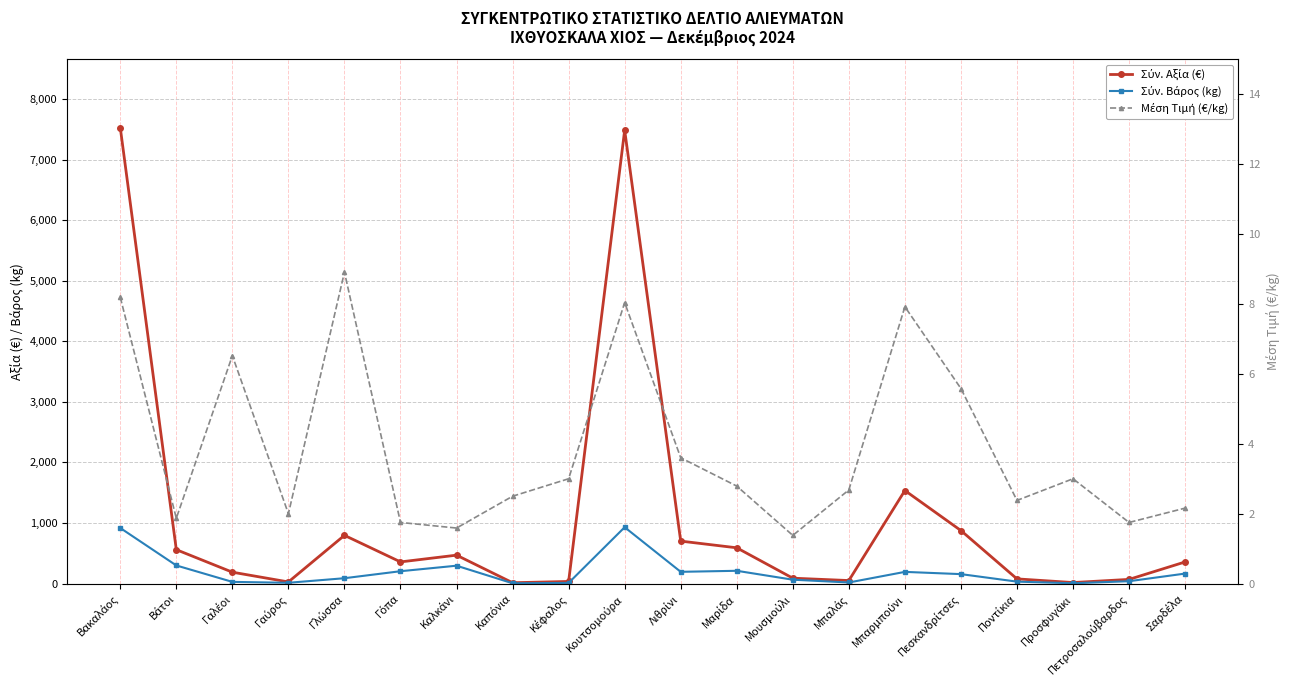

What is the difference between the second highest and second lowest values in the Σύν. Αξία (€) series?

7467.0